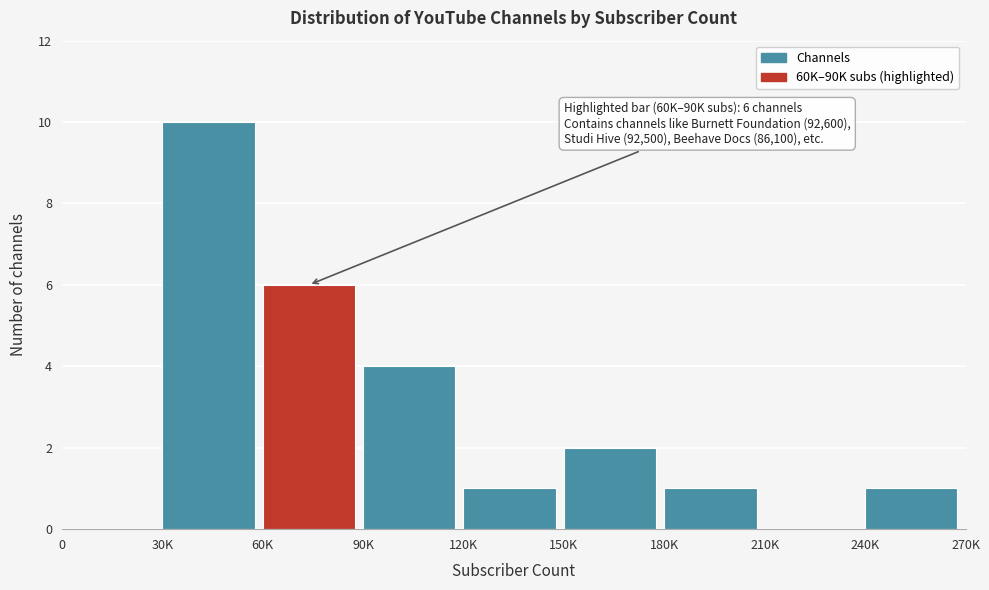

Reading left to right, what are all the values shown in this chart?

0=0	30K=10	60K=6	90K=4	120K=1	150K=2	180K=1	210K=0	240K=1